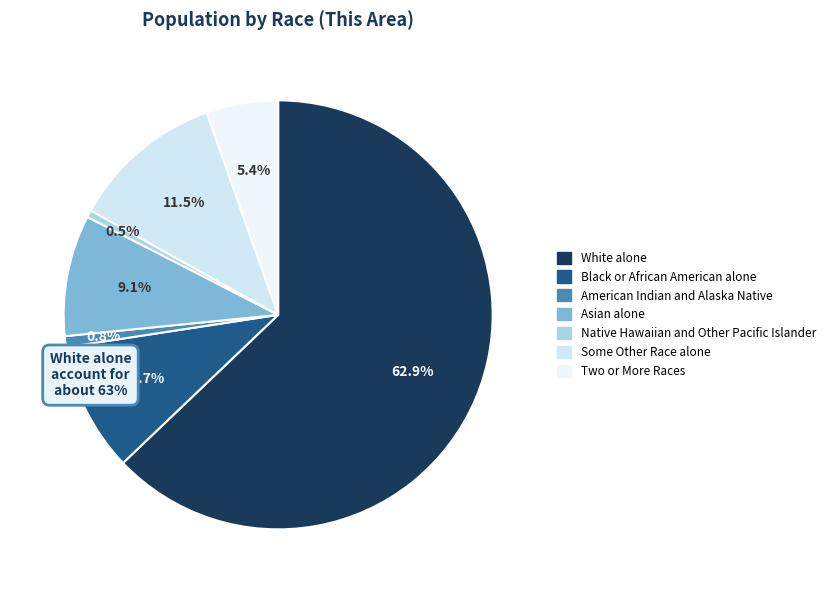

What is the smallest slice in the pie chart?

Native Hawaiian and Other Pacific Islander